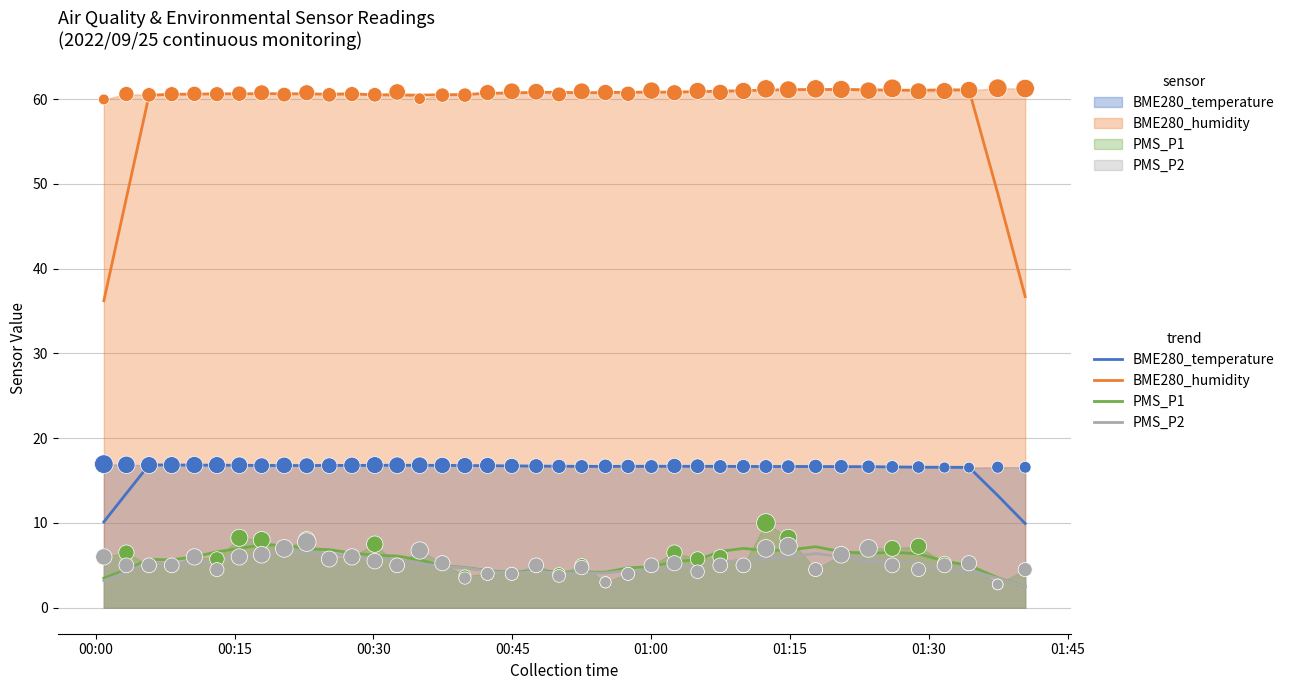

Which series has the largest total across all categories?

BME280_humidity (trend)